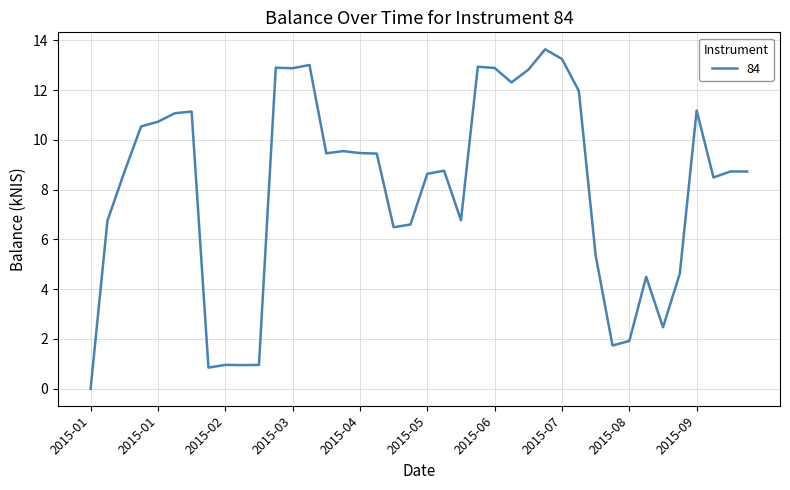

What is the maximum value shown in the chart?

13.6